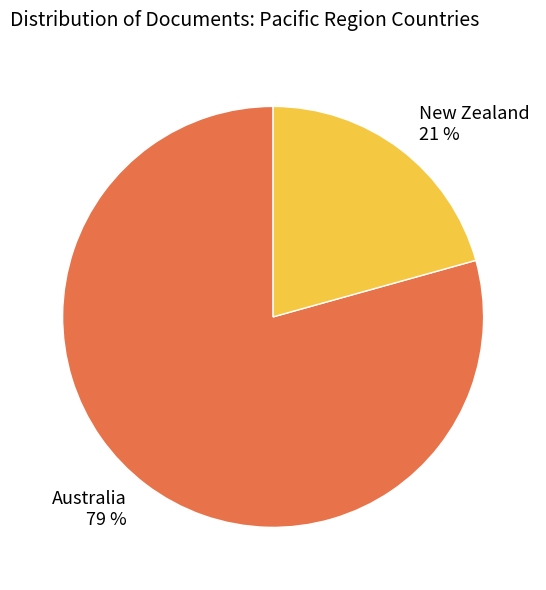

To the nearest percent, what percentage of the pie is New Zealand?

21%